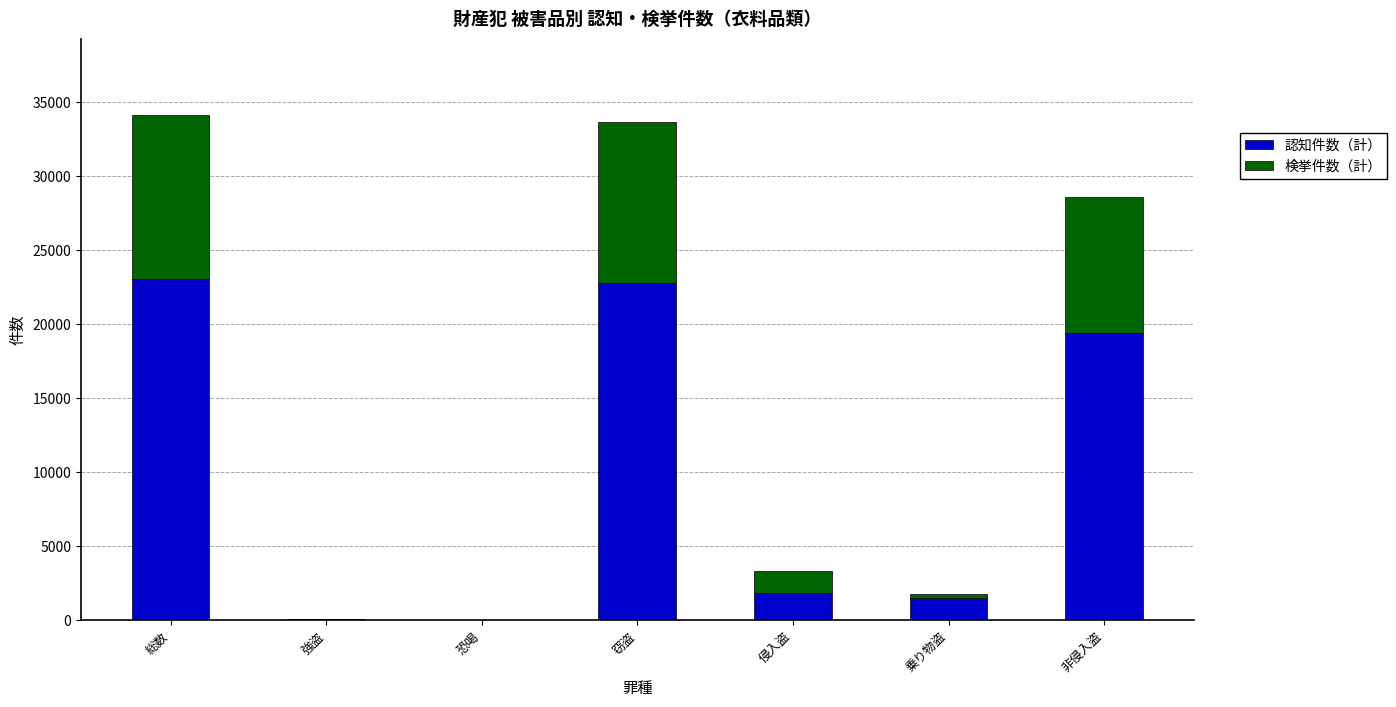

Read the 認知件数（計） value at 総数, to the nearest 100.

23100